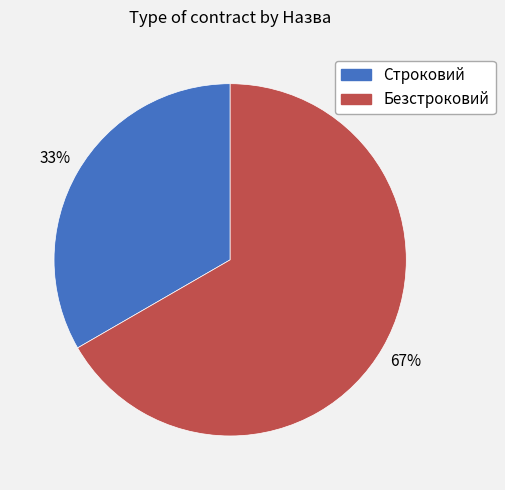

To the nearest percent, what is the combined percentage of Безстроковий and Строковий?

100%